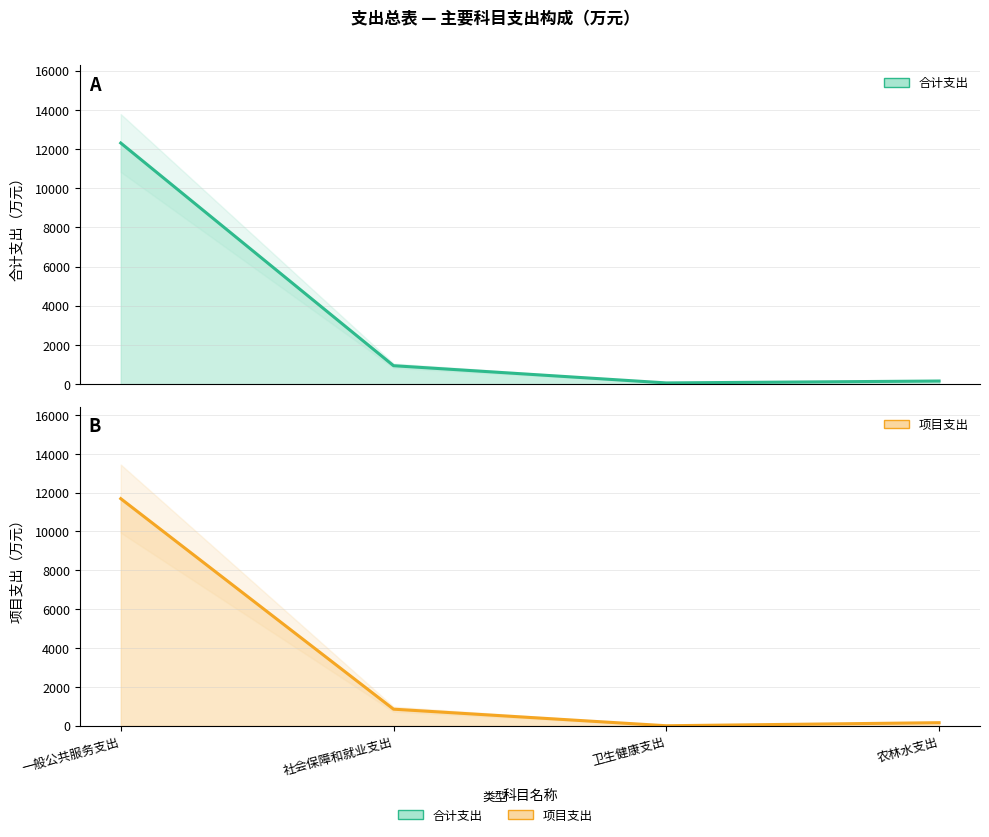

What is the sum of all 合计 values?

13462.8